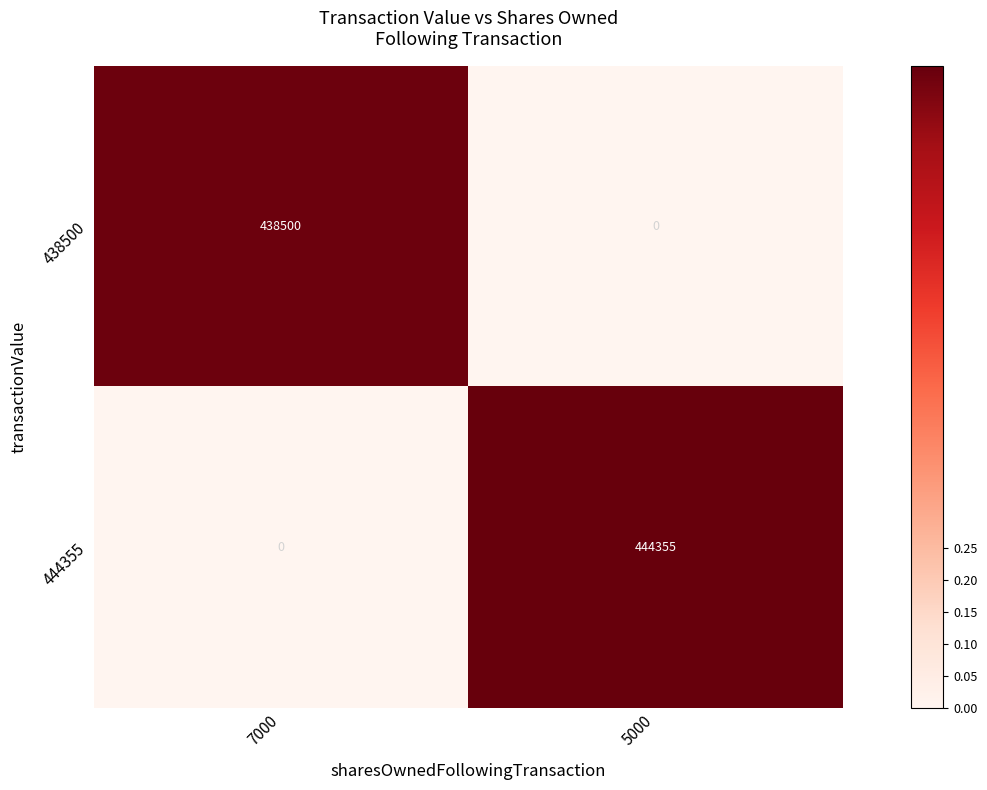

Rank the series by their average value, from highest to lowest.

444355, 438500